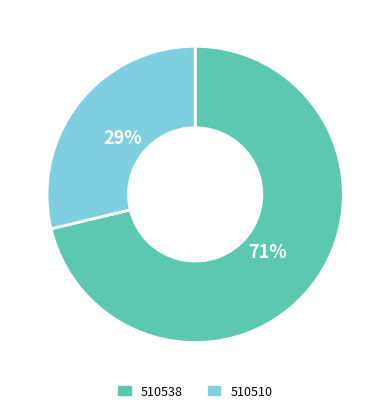

To the nearest percent, what is the average slice percentage?

50%